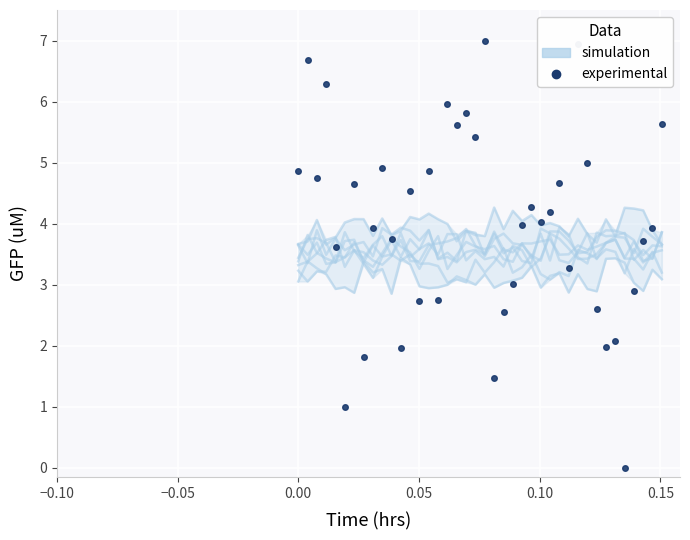

The experimental series shows 1.4 at 27. True or false?

False